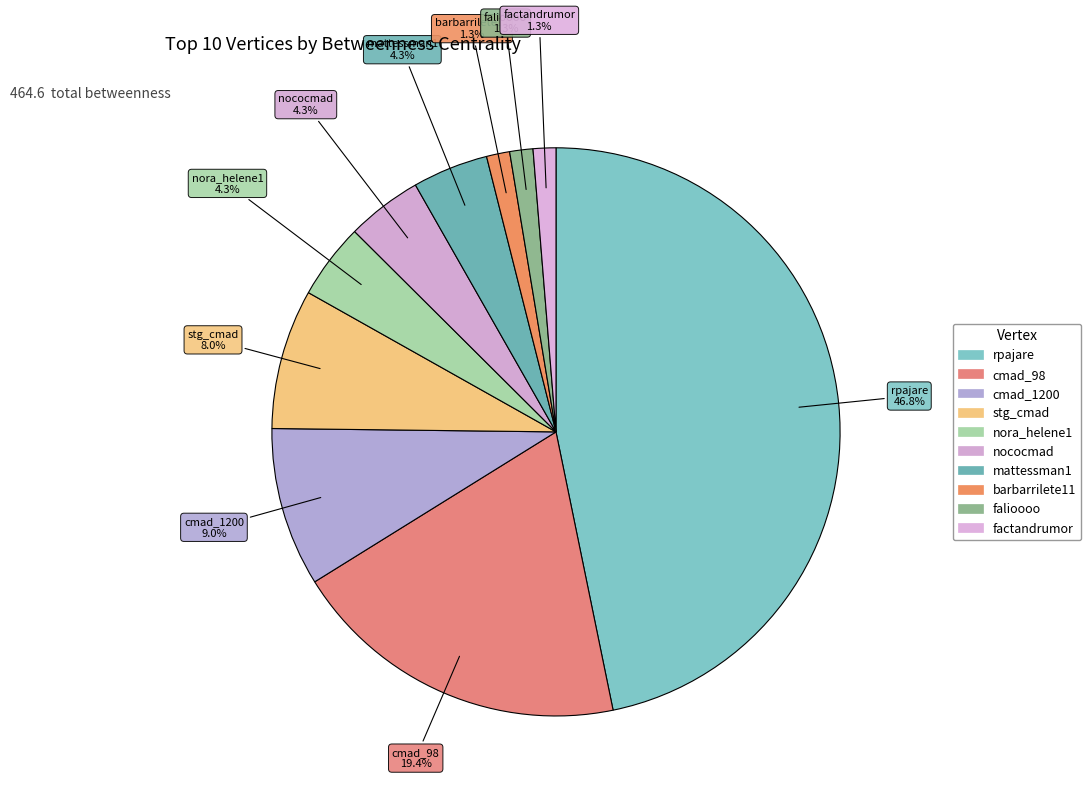

To the nearest percent, what portion does falioooo represent?

1%